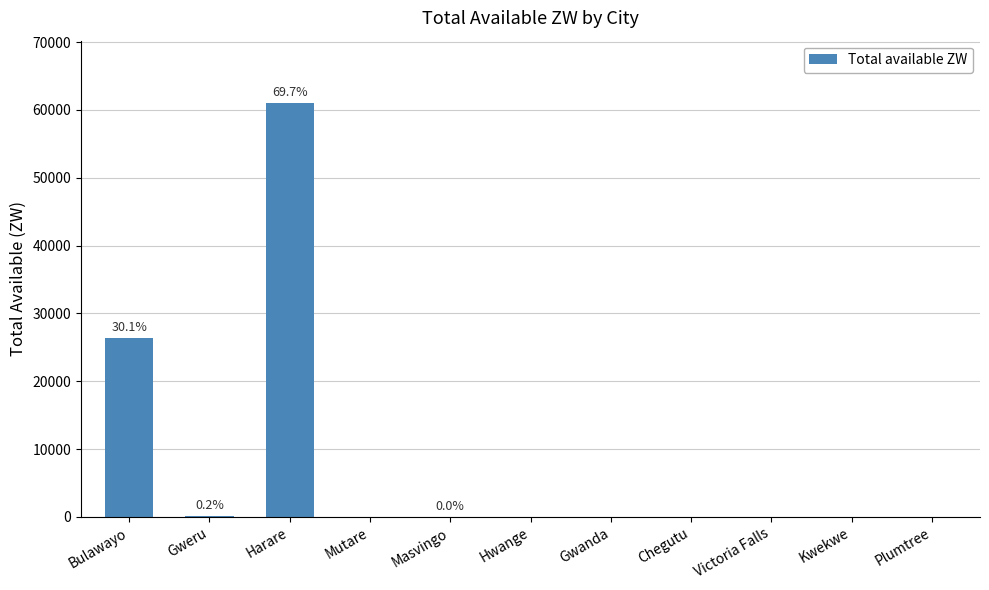

What is the difference between the values at Gwanda and Harare?

61046.8